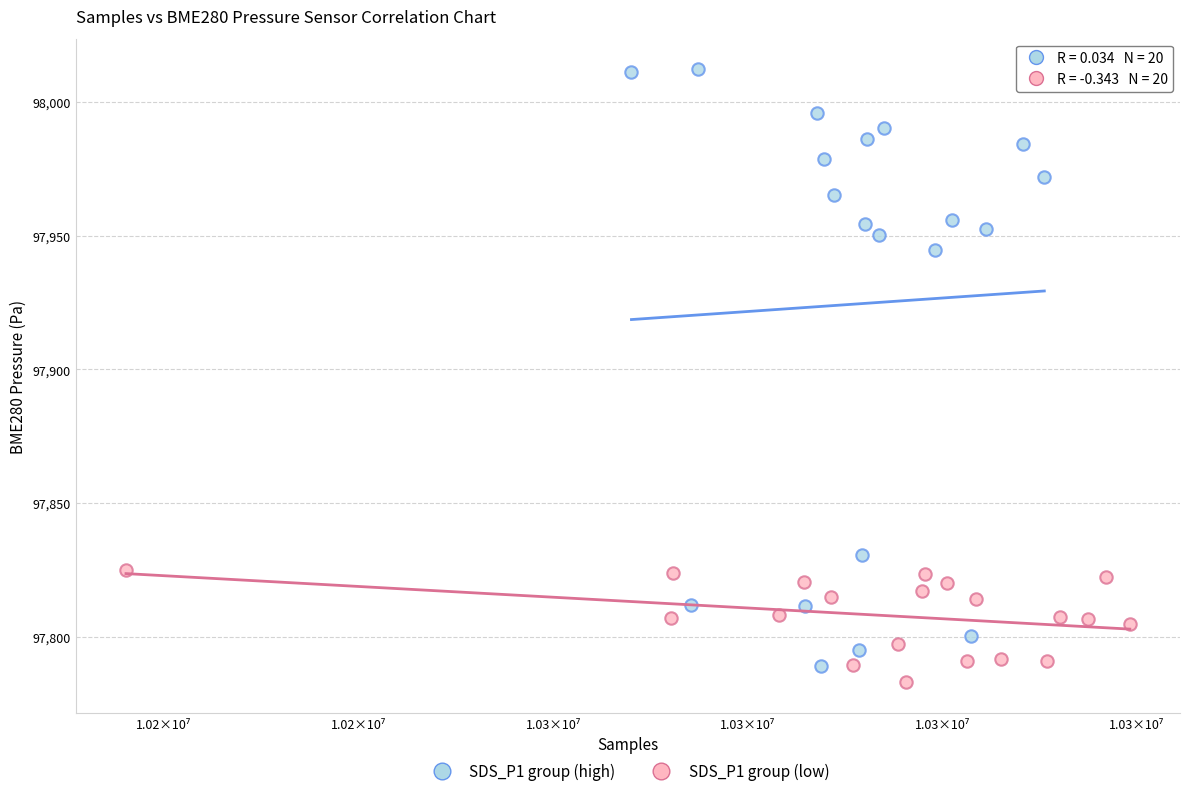

What are all the series names shown in the legend?

SDS_P1 group (high), SDS_P1 group (low)